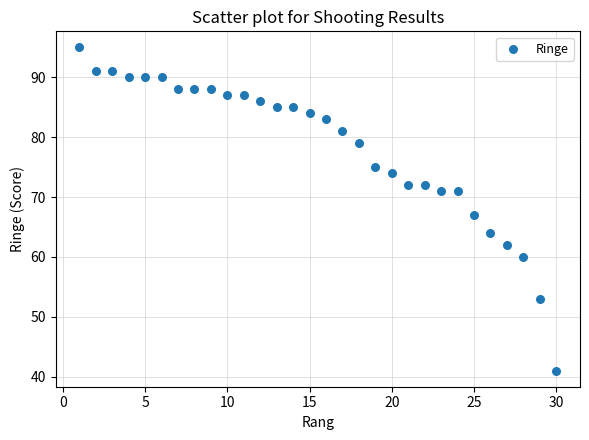

What Y value in the scatter plot is closest to 68?

67